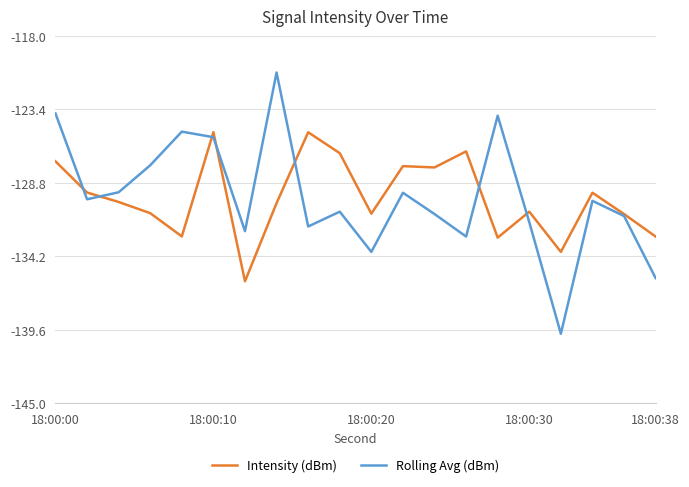

Is this an area chart (filled region under the line)?

No